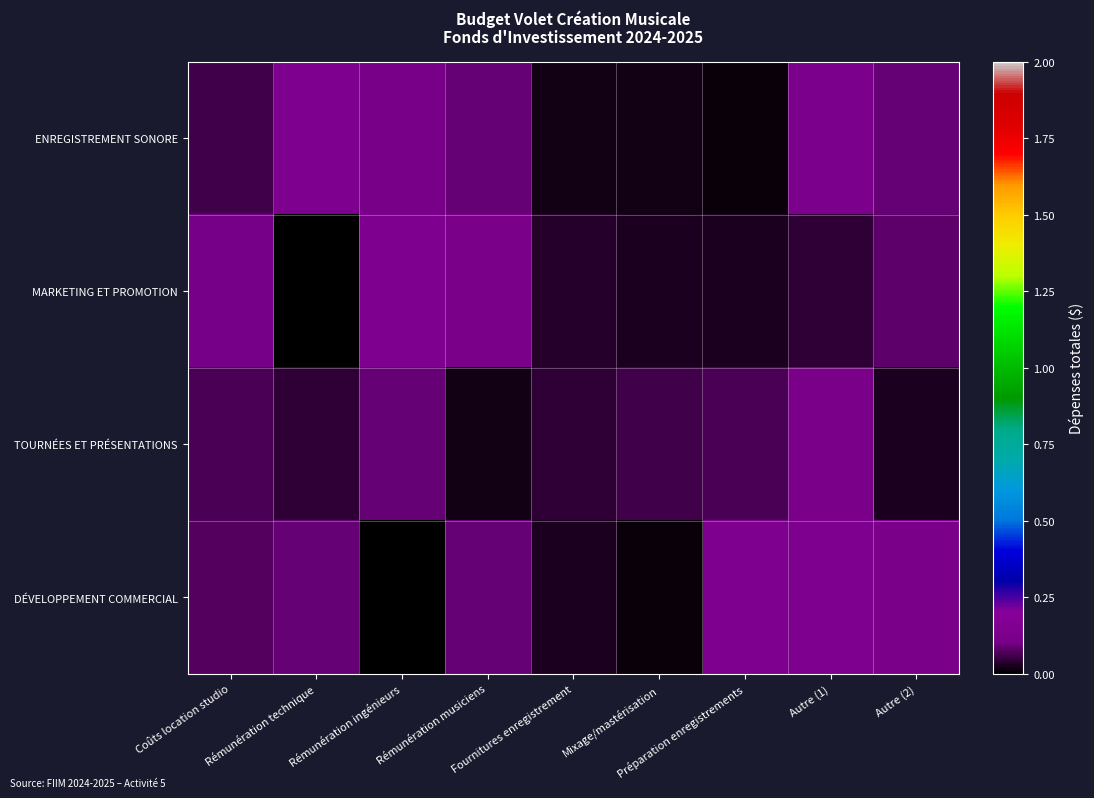

What is the total value across all series at Coûts location studio?

0.3